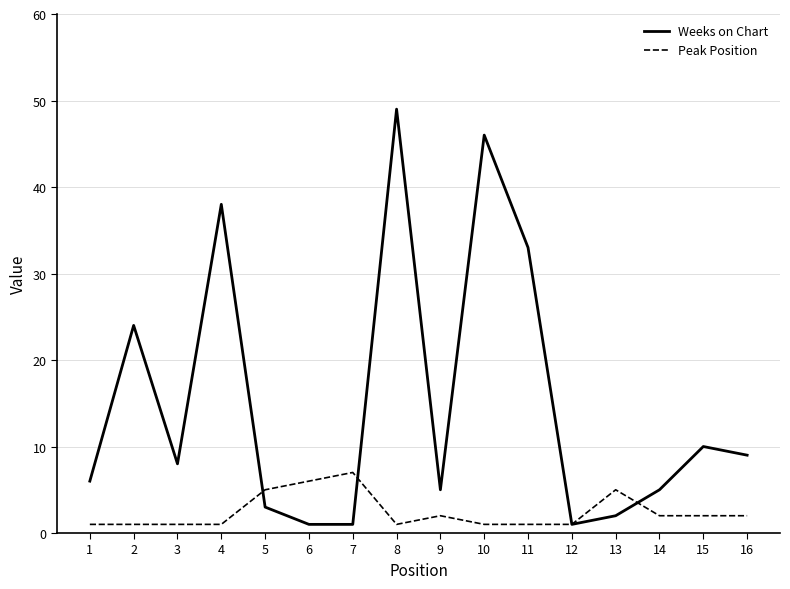

How many lines are shown in the chart?

2